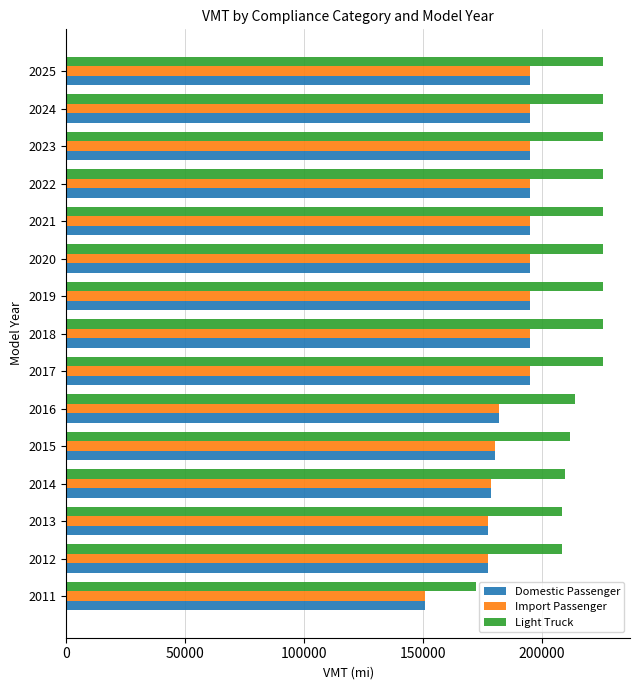

The value of Light Truck at 2018 is 347278. True or false?

False